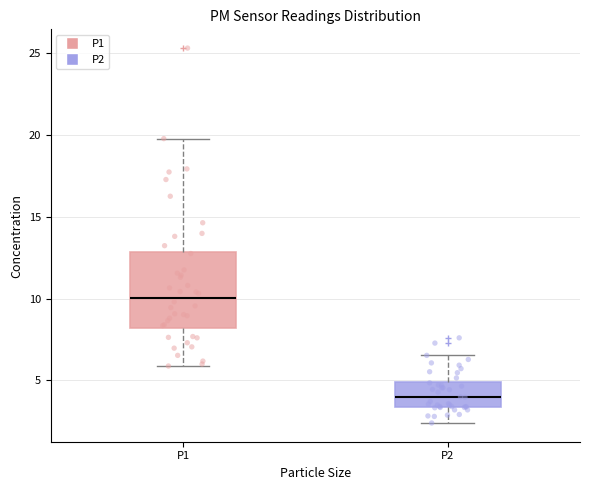

Comparing the boxes themselves (not the whiskers), which one is the tallest?

P1